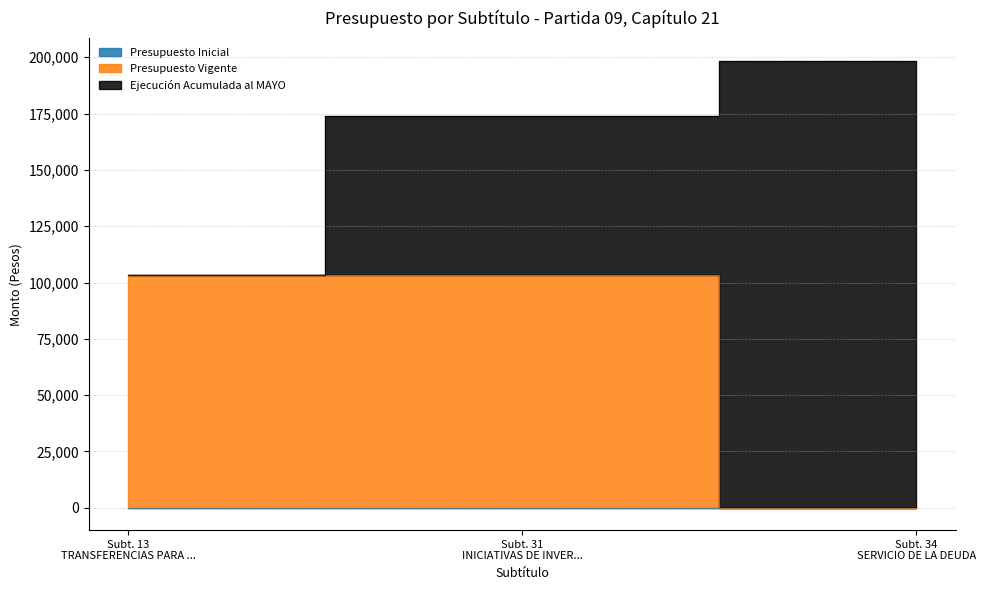

How many lines are shown in the chart?

3